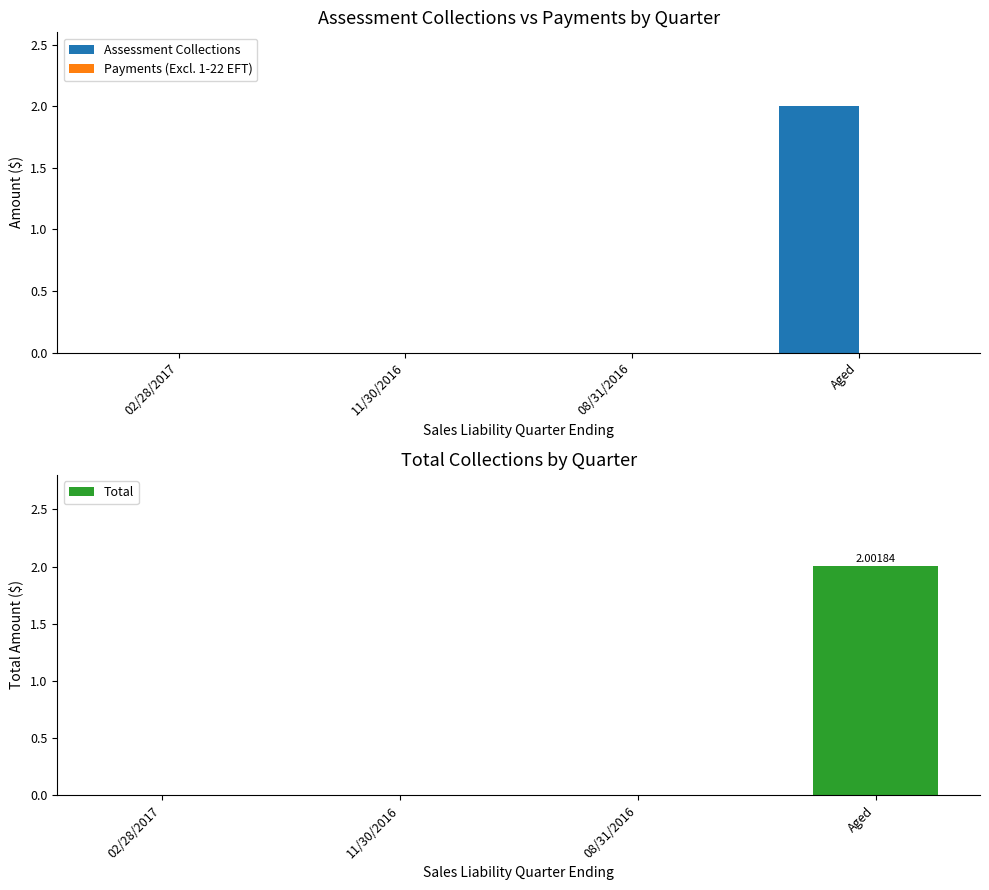

Does the chart contain any negative values?

No